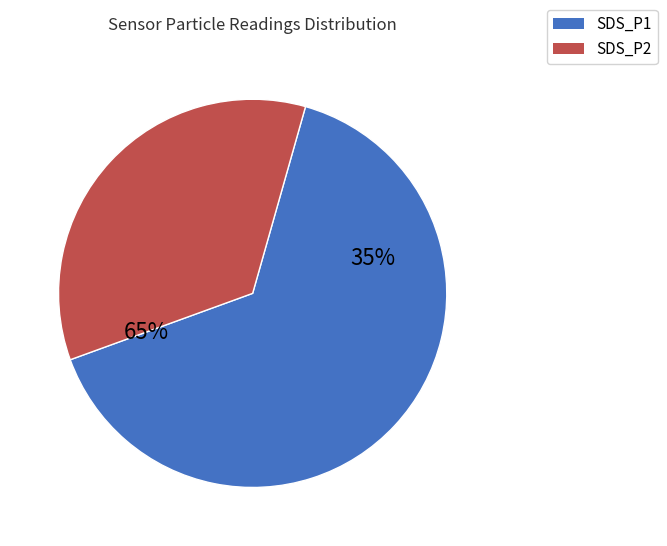

Rank the categories by value from highest to lowest.

SDS_P1, SDS_P2